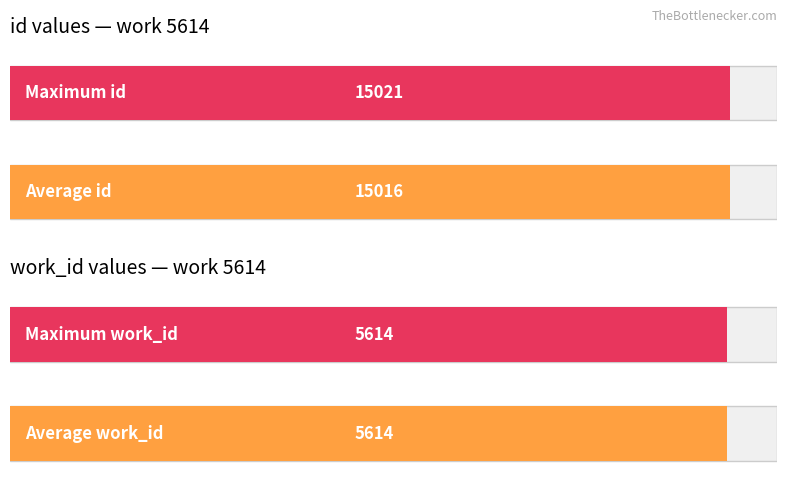

Which has a higher value, 15016 or 15021?

15021